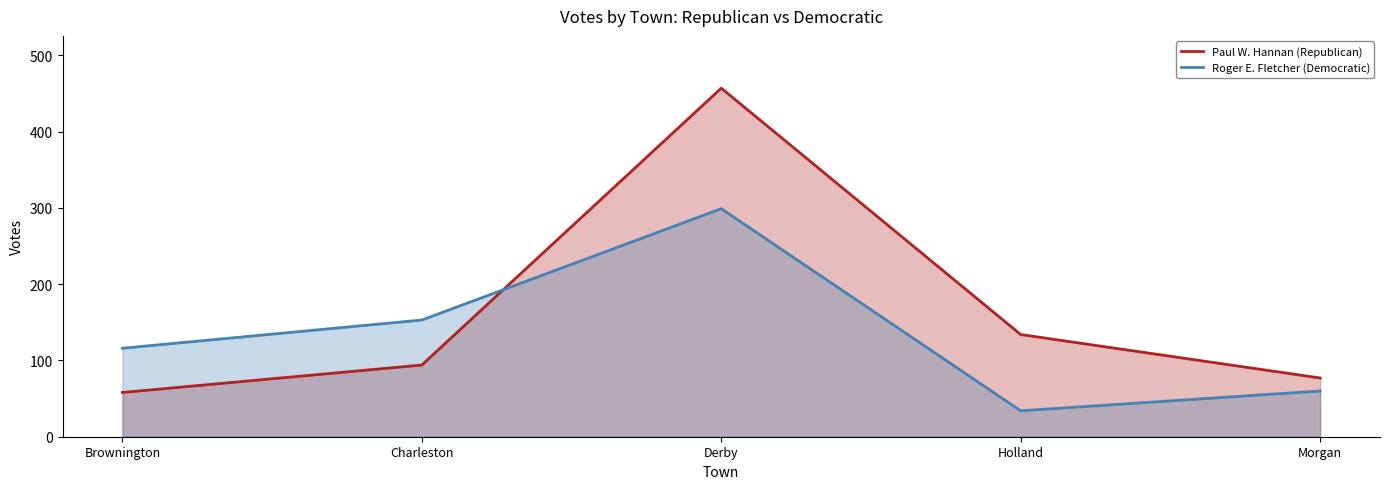

True or false: Roger E. Fletcher (Democratic) and Paul W. Hannan (Republican) cross at least once.

True